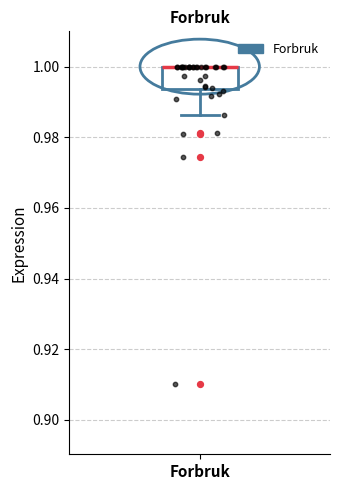

Read this box plot against the y-axis: the position of the median line, the range covered by the box, and the ends of both whiskers. The values are not printed on the chart, so give them approximately, as read against the axis.

median 1.000 (drawn on the box's upper edge), box 0.994 to 1.000, whiskers 0.986 to 1.000